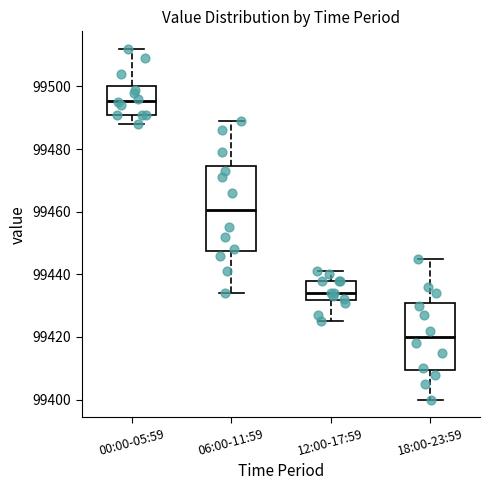

Where is the upper edge of the box for 00:00-05:59 on the y-axis? The values are not printed on the chart, so give them approximately, as read against the axis.

99500